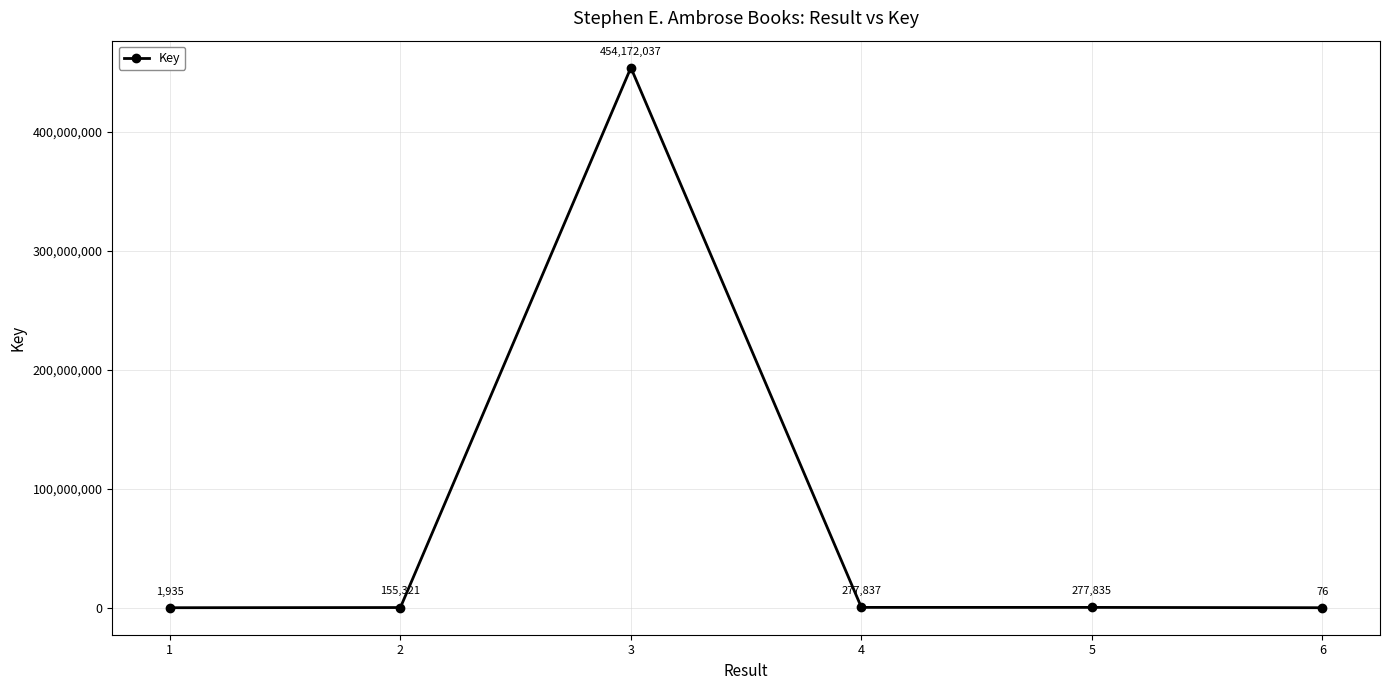

Reading right to left, what are all the values shown in this chart?

6=76	5=277835	4=277837	3=454172037	2=155321	1=1935